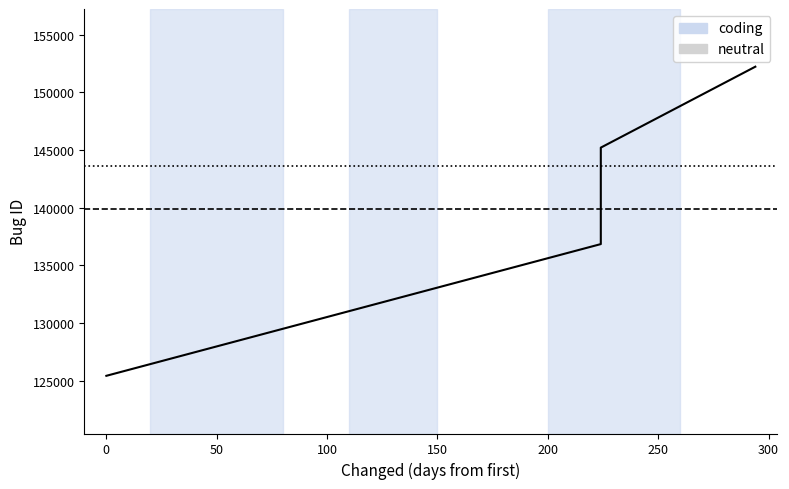

The value at 50 is 223228. True or false?

False